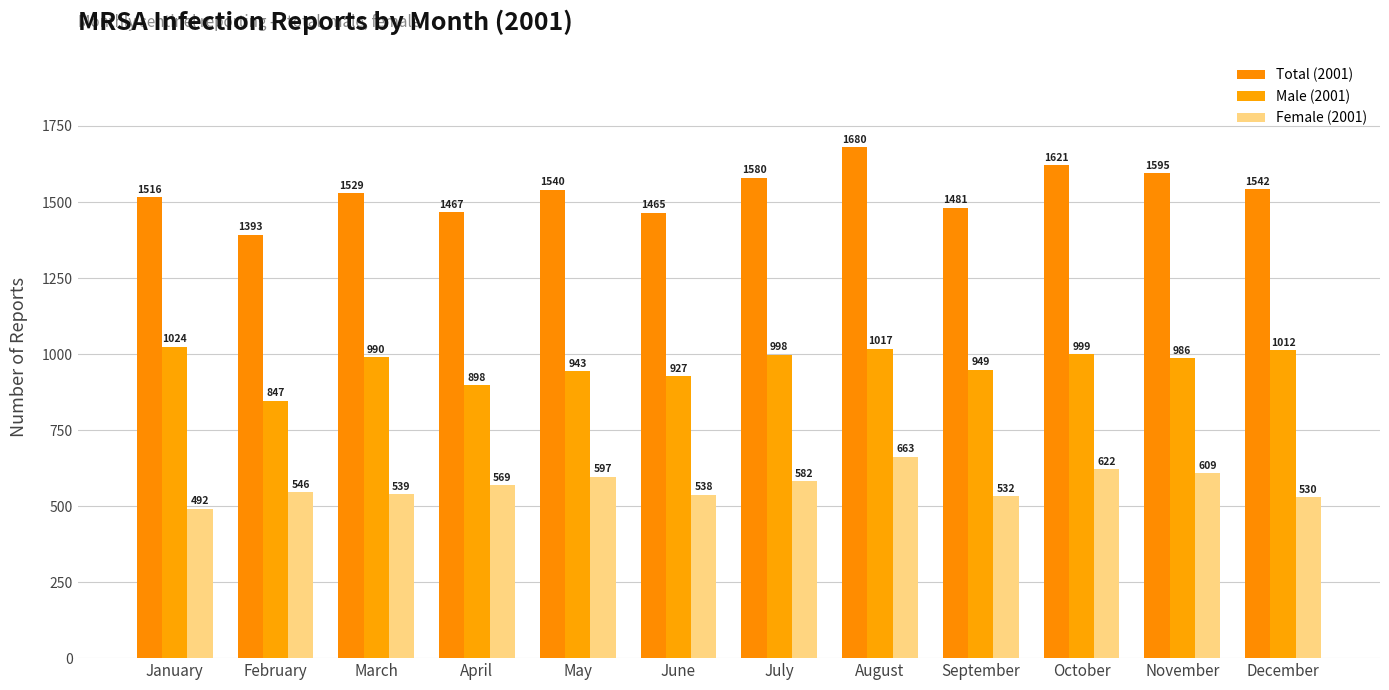

Does the chart contain stacked bars?

No